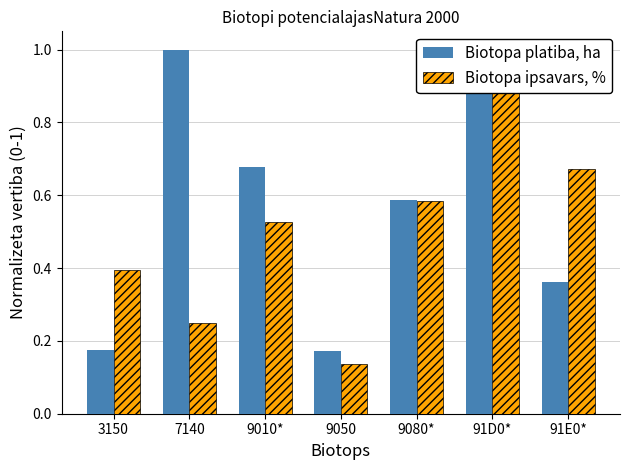

What is the maximum value shown in the chart?

1.0